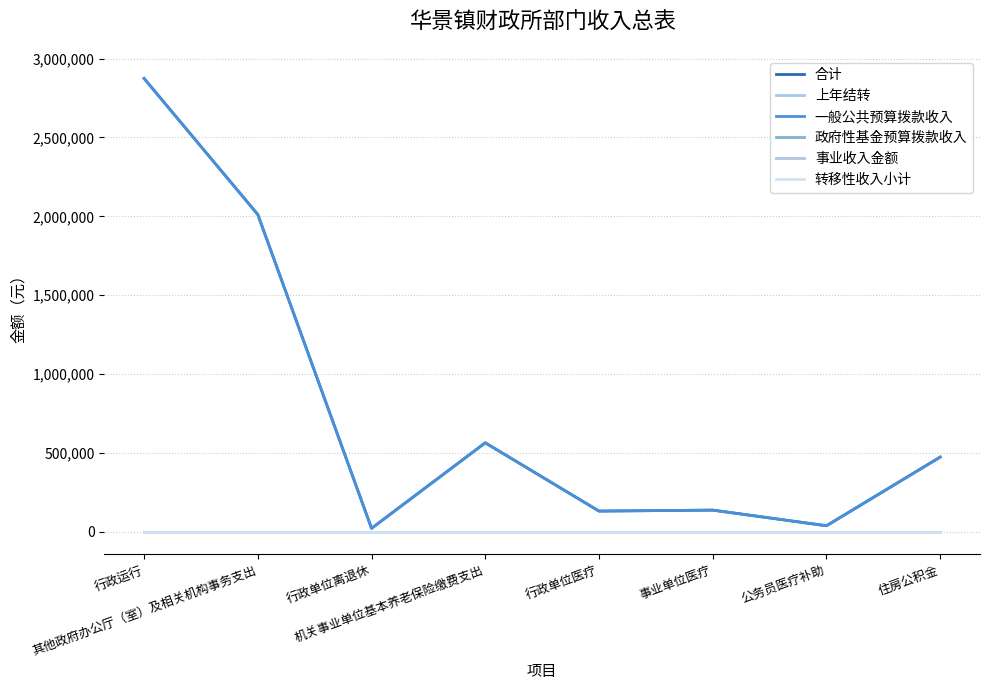

Does the chart have visible grid lines?

Yes